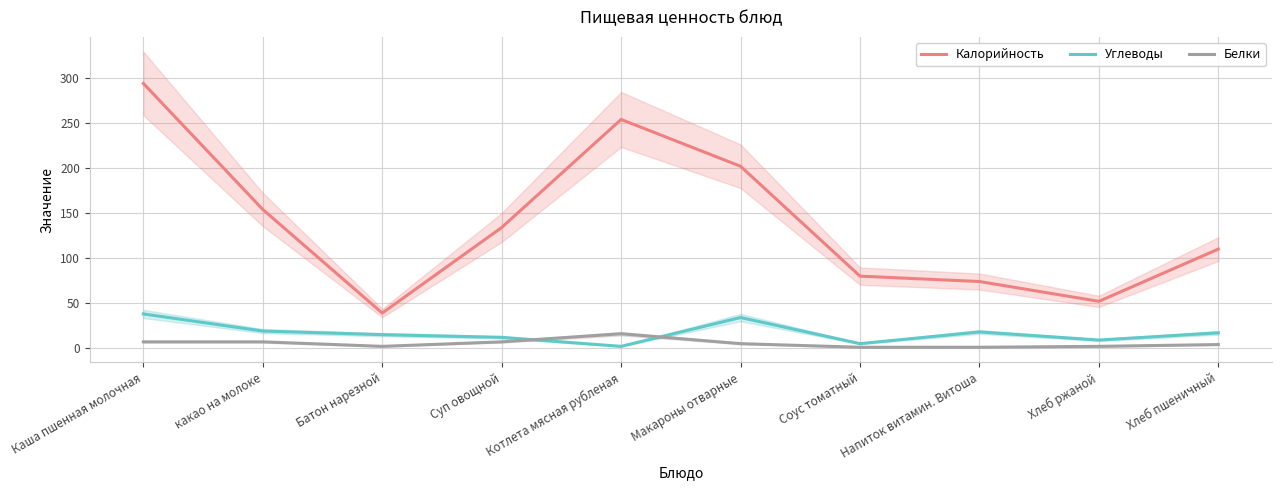

What is the average value of the Углеводы series?

17